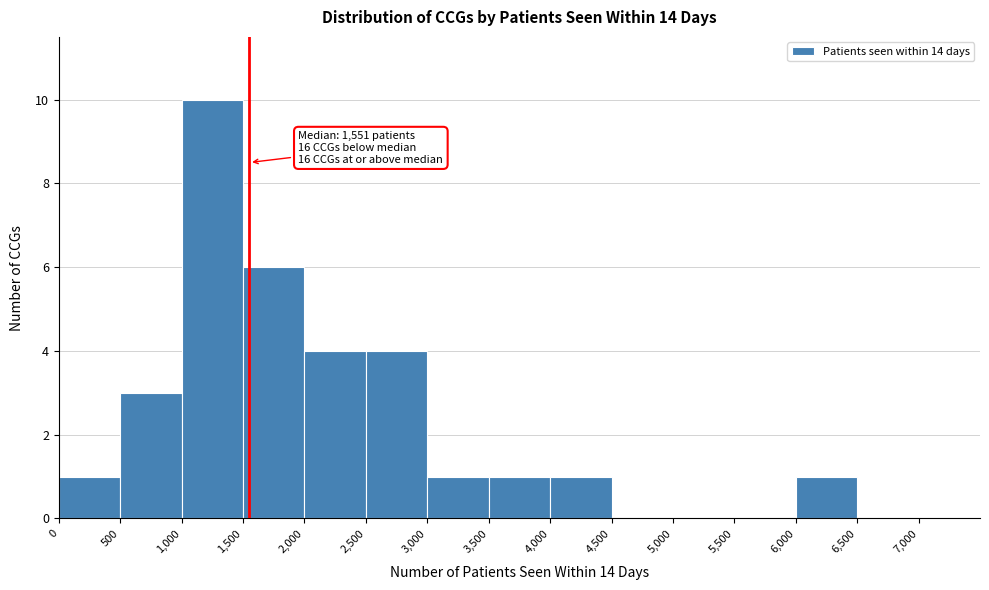

Which range on the x-axis has the tallest bar?

1,000 to 1,500